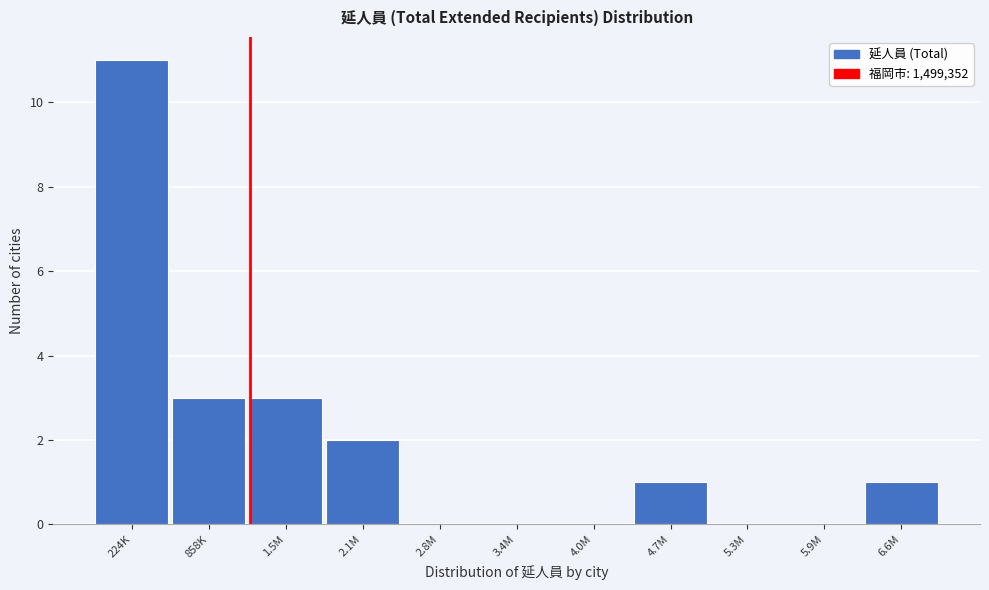

Reading right to left, what are all the values shown in this chart?

6.6M=1	5.9M=0	5.3M=0	4.7M=1	4.0M=0	3.4M=0	2.8M=0	2.1M=2	1.5M=3	858K=3	224K=11